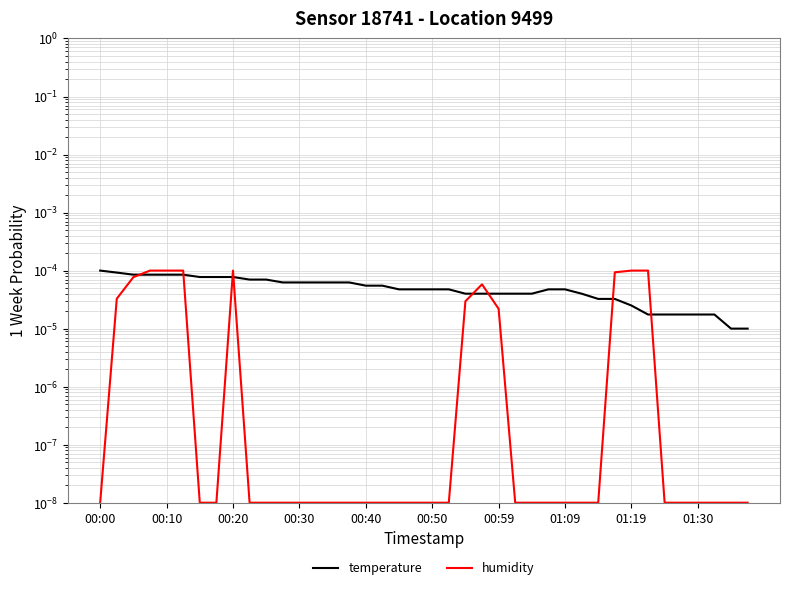

Which has a higher value, 37 or 39?

37